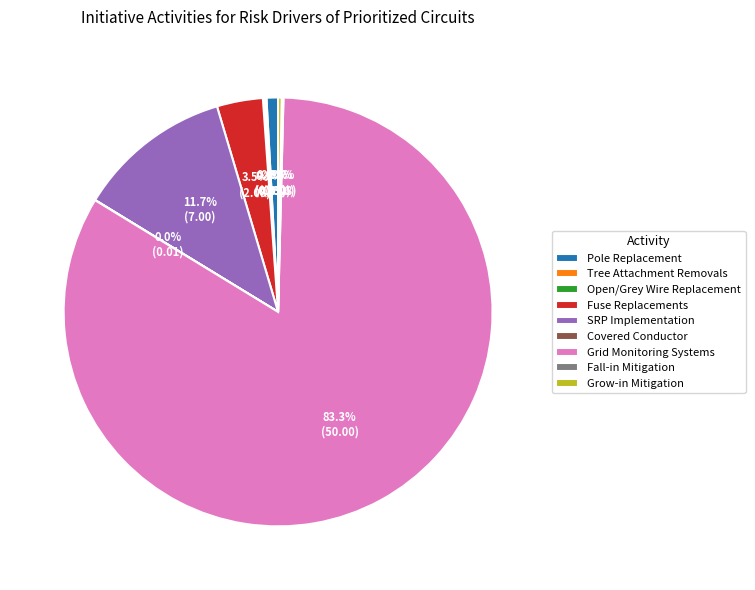

Which category has the biggest portion of the pie?

Grid Monitoring Systems